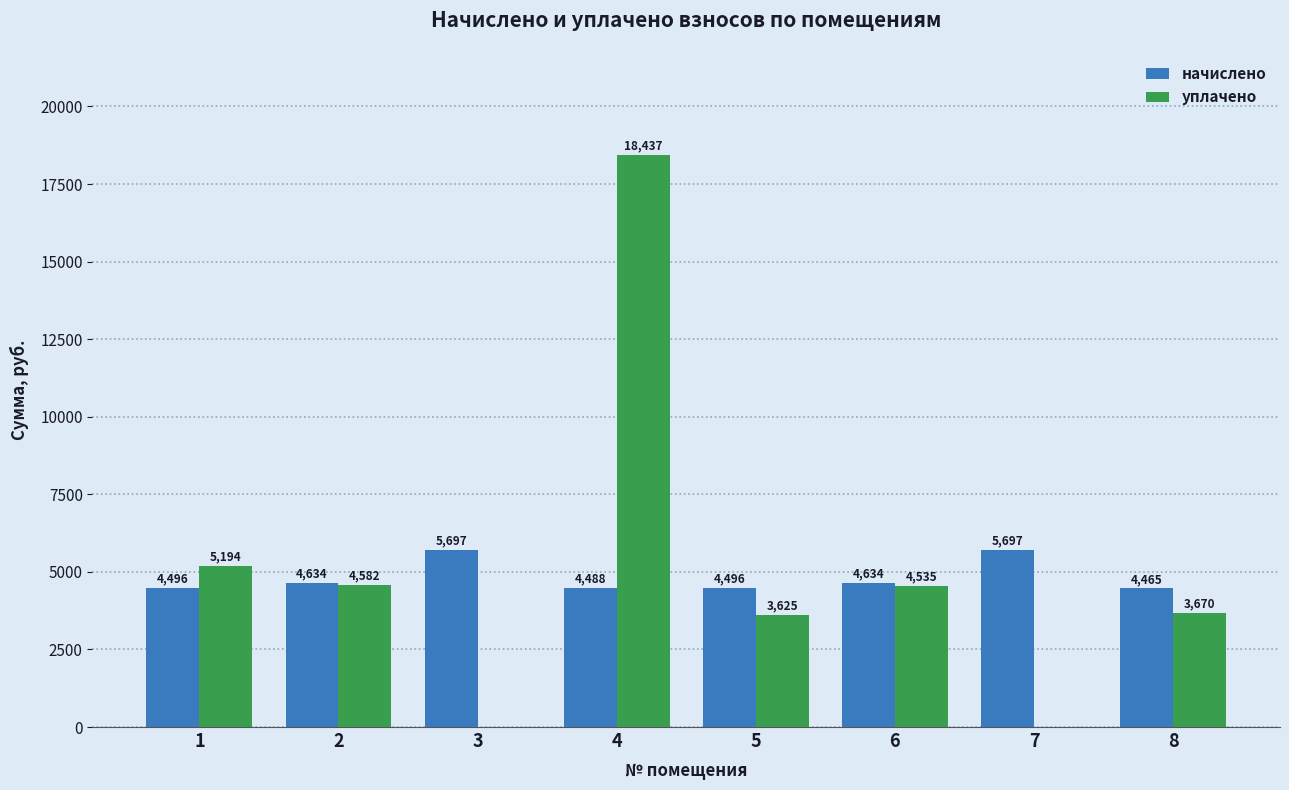

How many groups of bars are there?

8